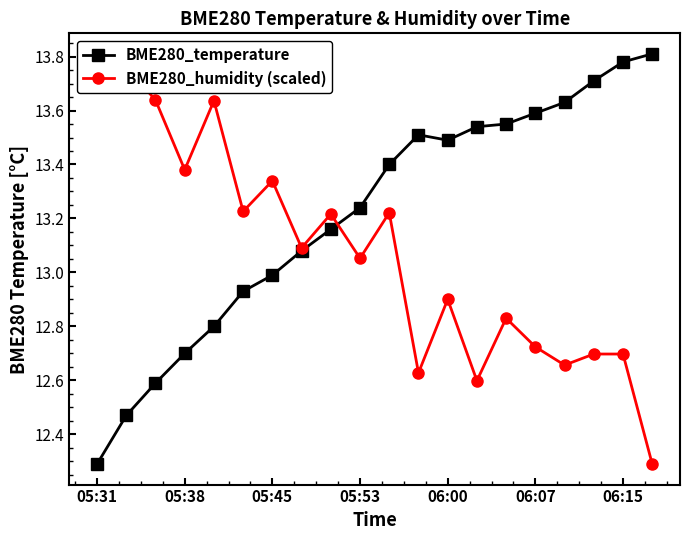

Where is the first local minimum for BME280_temperature?

06:00